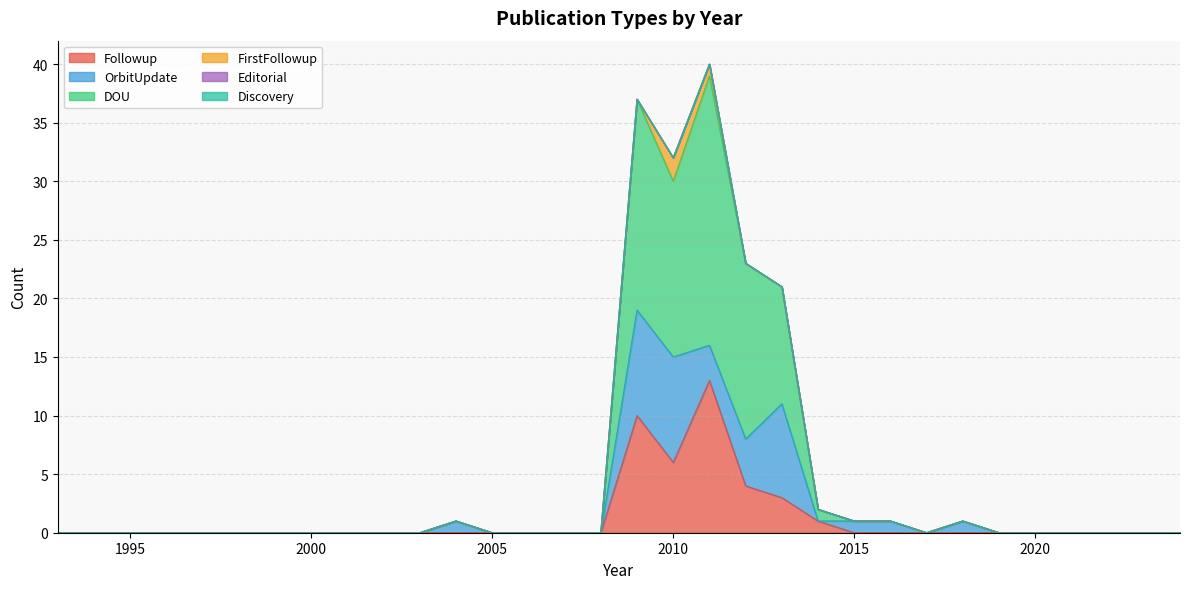

What is the sum of the Followup values at 2003 and 2014?

1